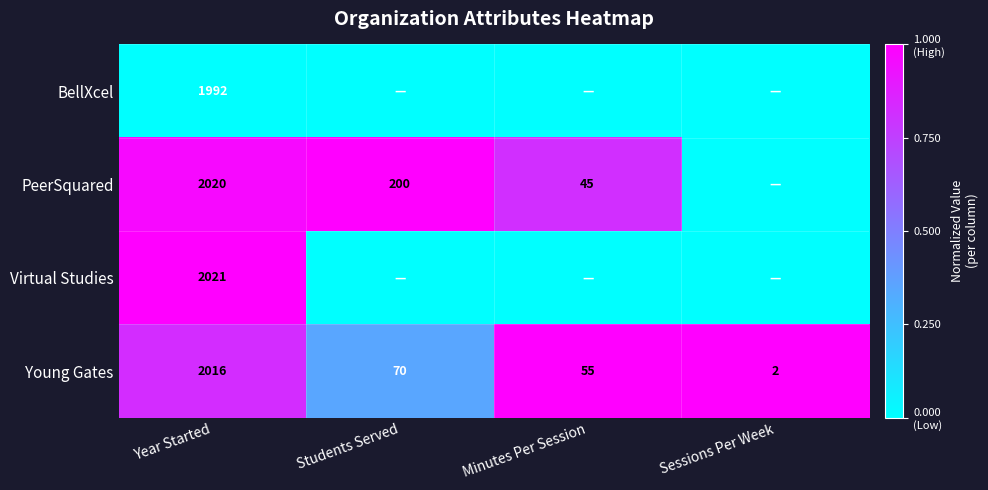

What is the spread (max minus min) of values at Year Started?

29